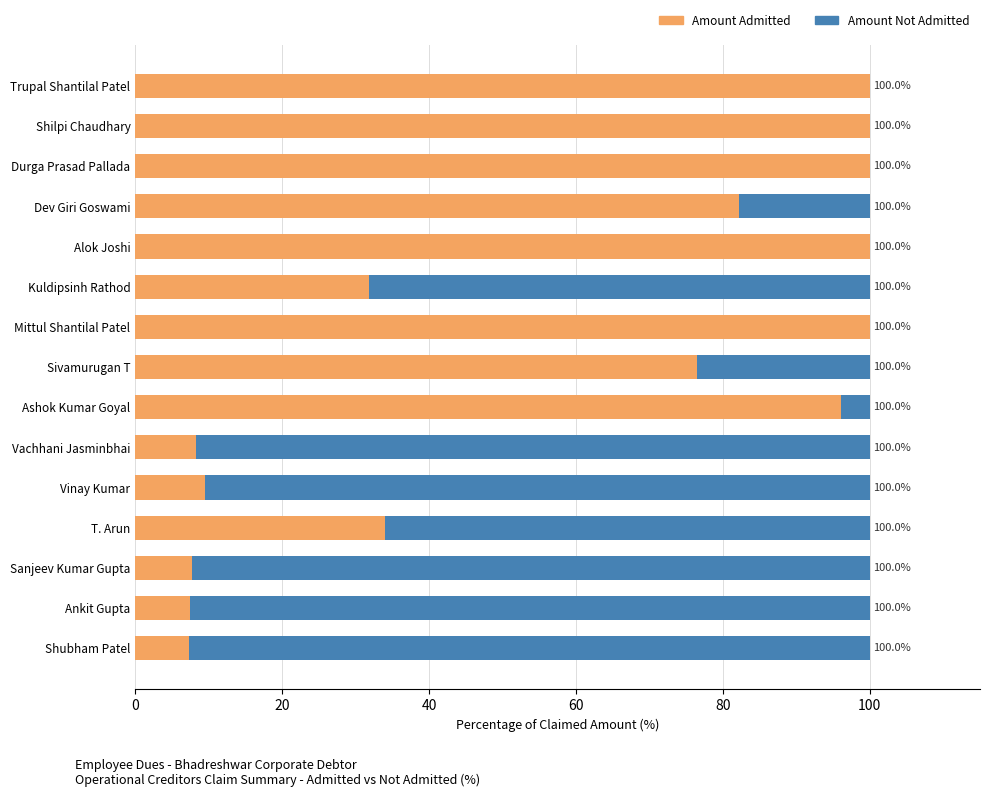

What are all the series names shown in the legend?

Amount Admitted, Amount Not Admitted